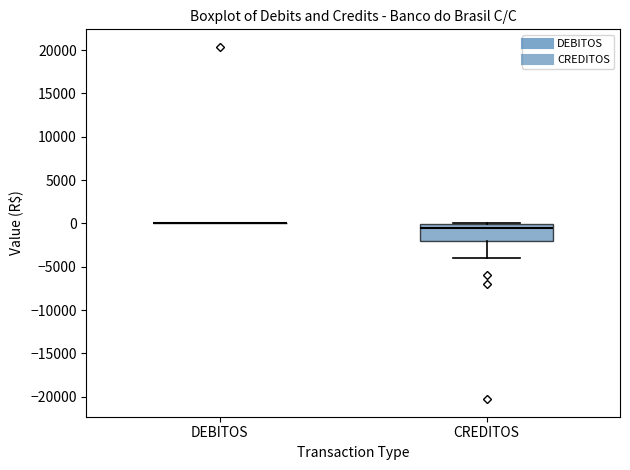

Where does the lower whisker of the box for CREDITOS end on the y-axis? The values are not printed on the chart, so give them approximately, as read against the axis.

-4000